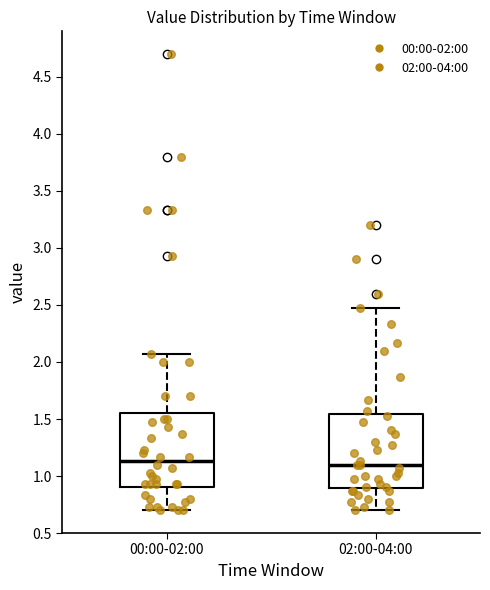

Reading left to right, read every box against the y-axis: the position of its median line, the range the box covers, and the ends of its whiskers. The values are not printed on the chart, so give them approximately, as read against the axis.

00:00-02:00: median 1.15, box 0.90 to 1.55, whiskers 0.70 to 2.05
02:00-04:00: median 1.10, box 0.90 to 1.55, whiskers 0.70 to 2.45